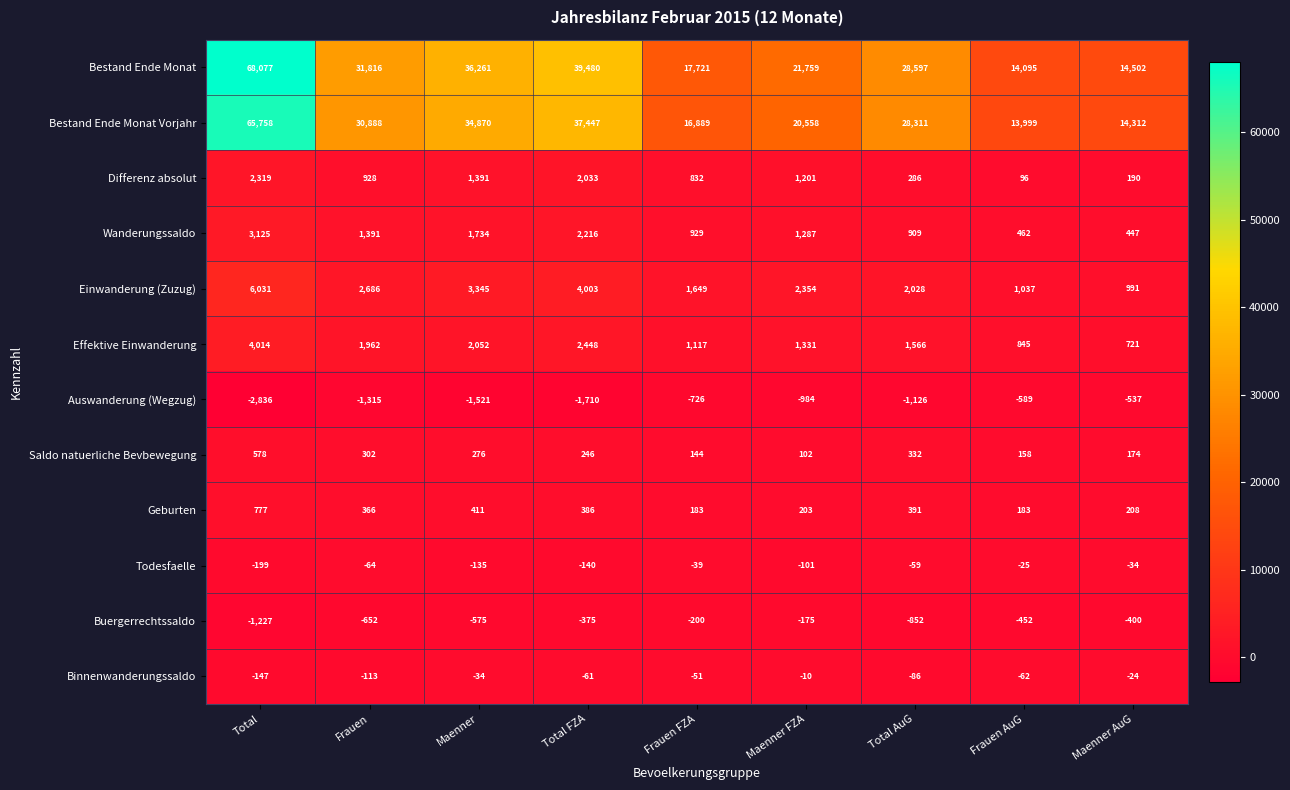

What is the difference between the maximum and minimum values in the Todesfaelle series?

174